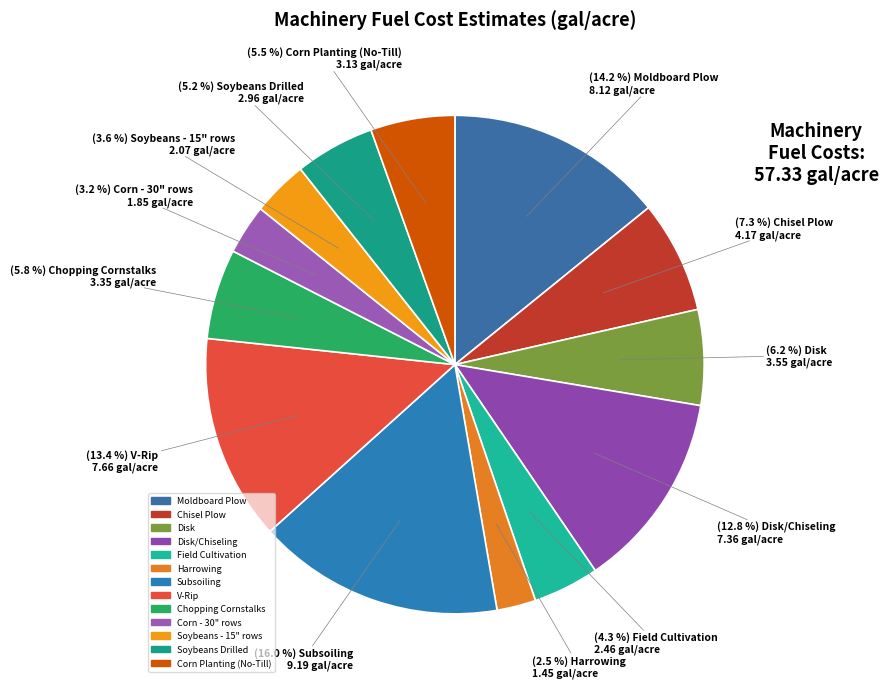

True or false: Subsoiling accounts for 3% of the total.

False